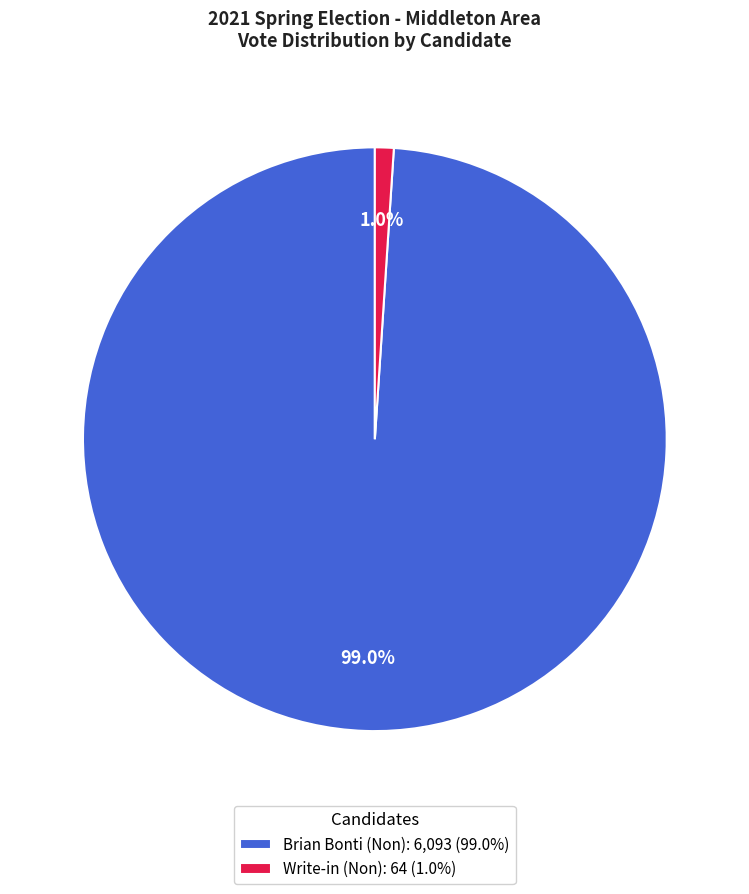

Which category has the smallest portion of the pie?

Write-in (Non): 64 (1.0%)